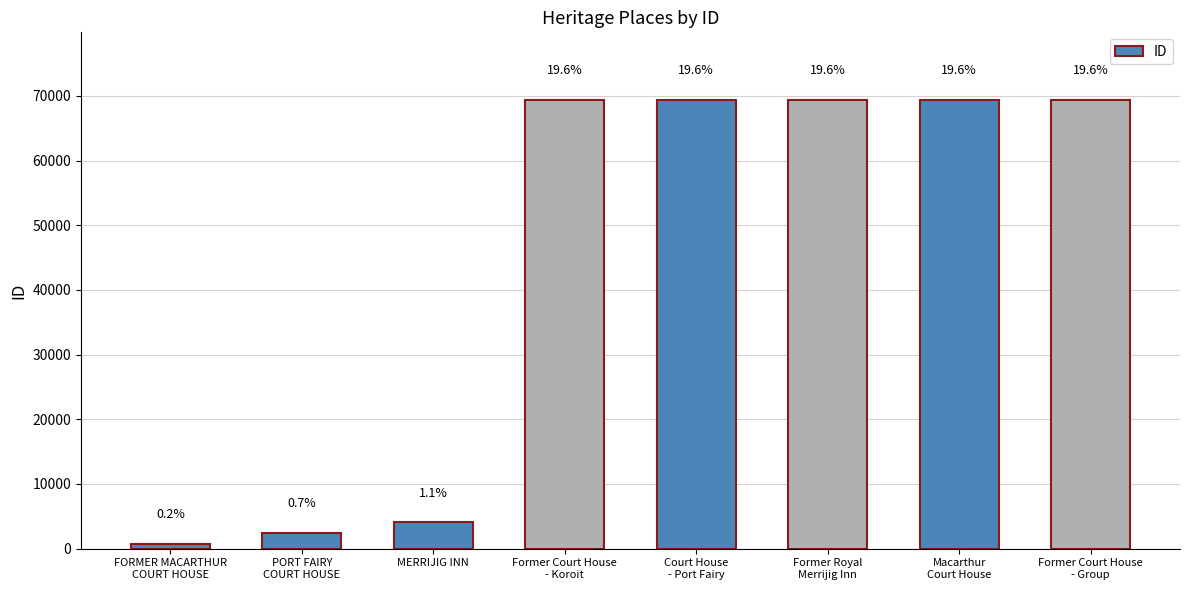

What is the label of the 2nd bar from the left?

PORT FAIRY
COURT HOUSE